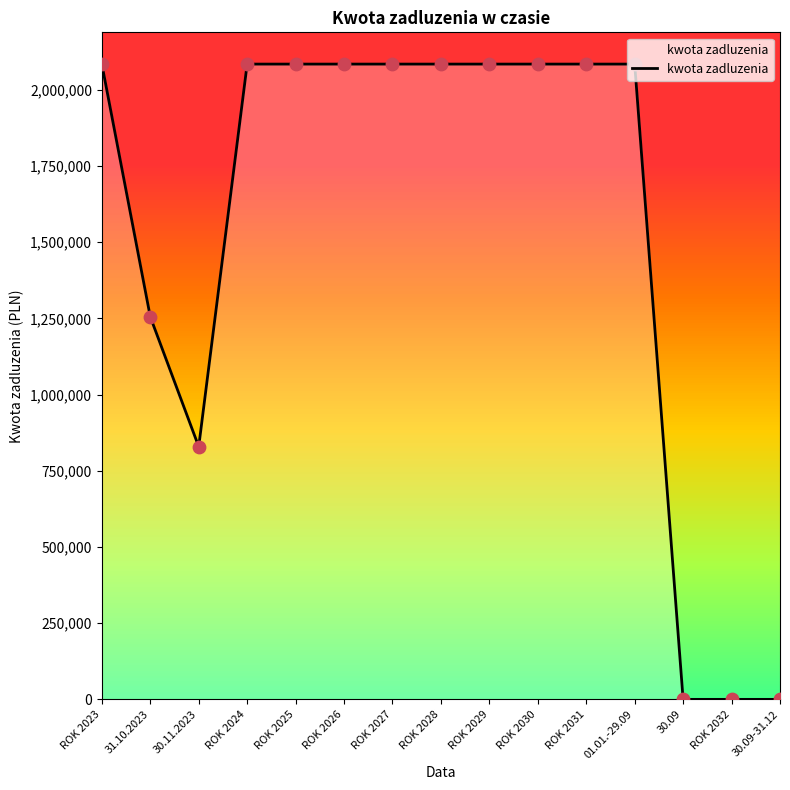

Which has a higher value, ROK 2023 or 31.10.2023?

ROK 2023